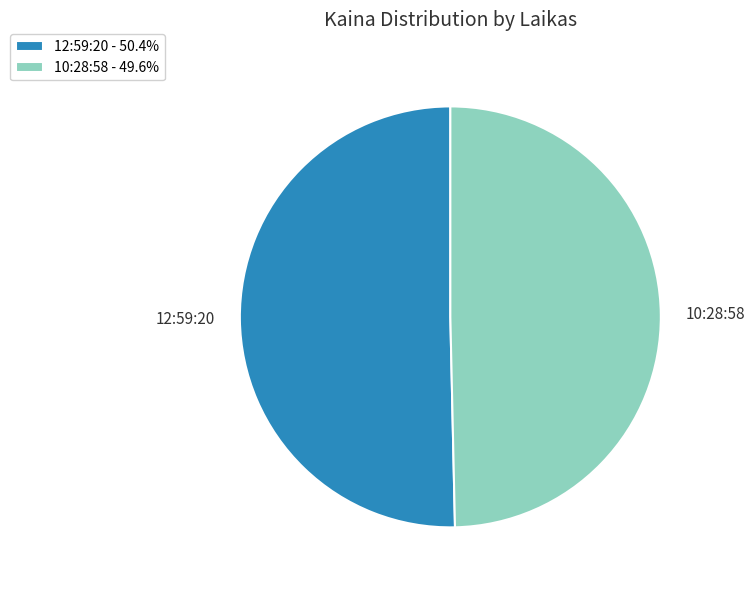

Rank the categories by value from highest to lowest.

12:59:20, 10:28:58